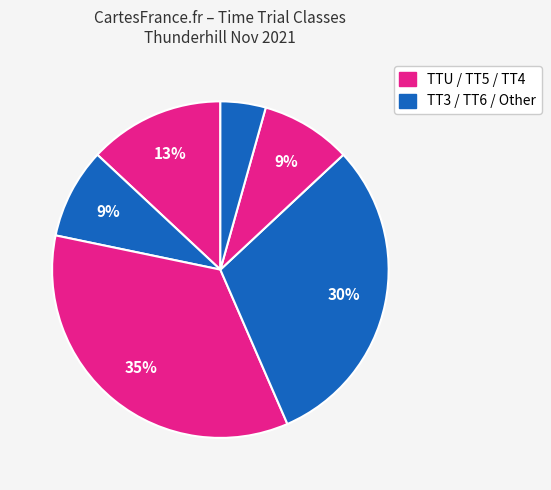

Count the number of slices in the pie.

6